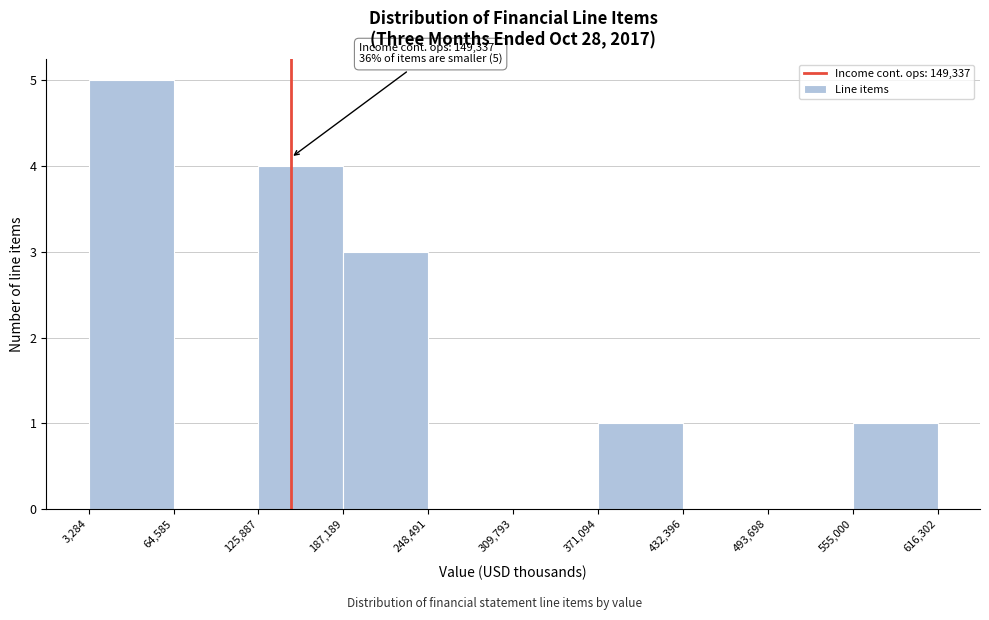

Over which range of the x-axis is the bar tallest?

3,284 to 64,585